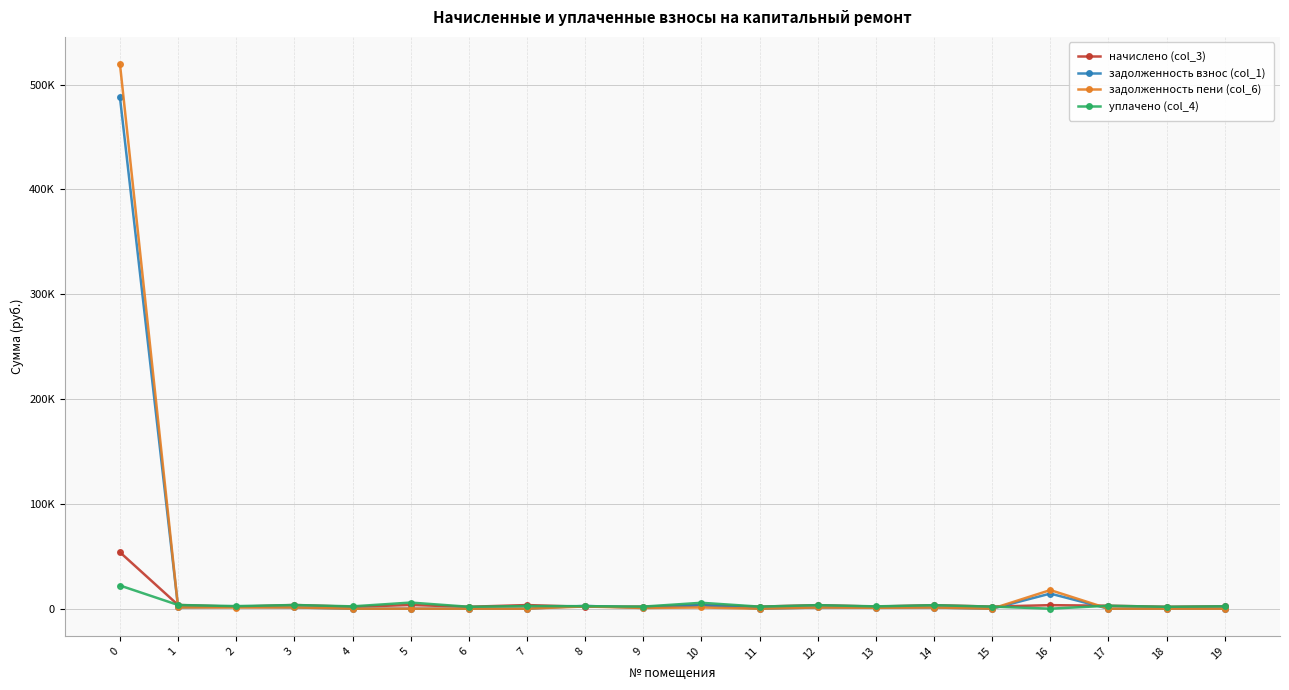

At which label is задолженность взнос (col_1) closest to 243854?

16